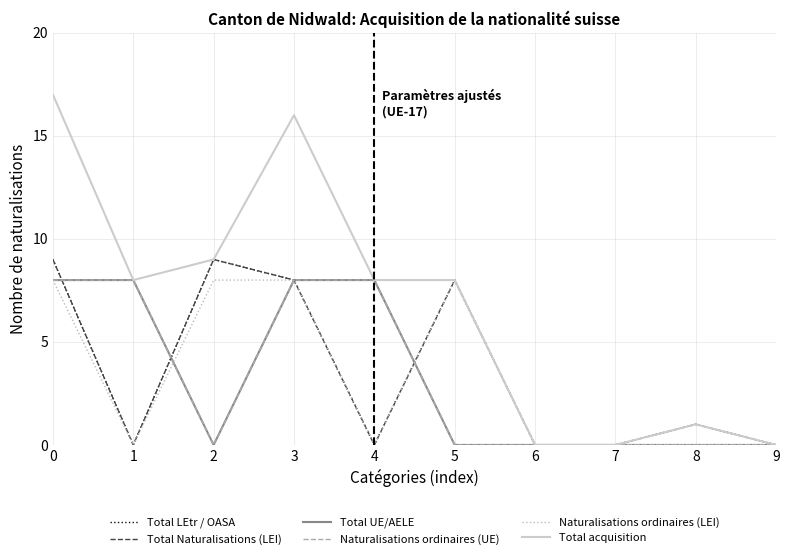

Does the chart have visible grid lines?

Yes